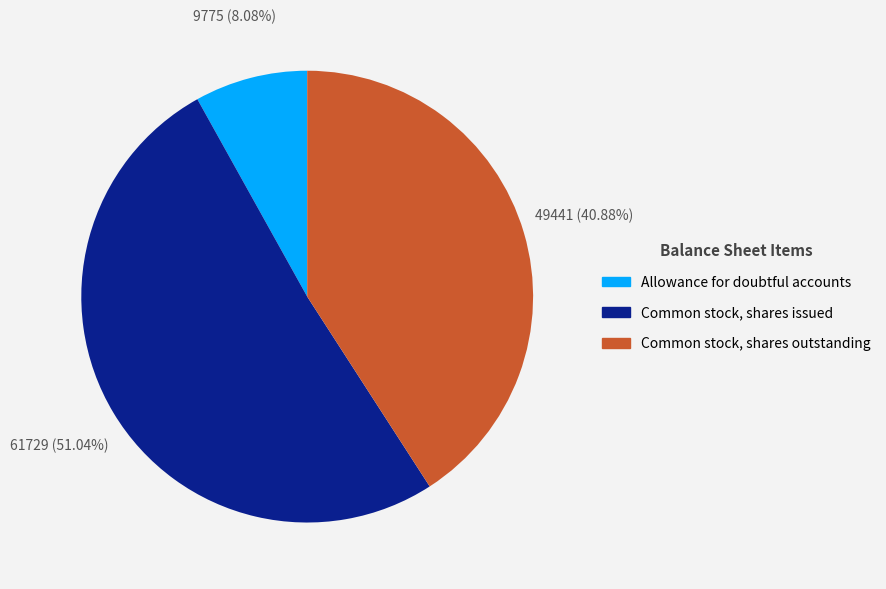

To the nearest percent, what portion does Common stock, shares outstanding represent?

41%